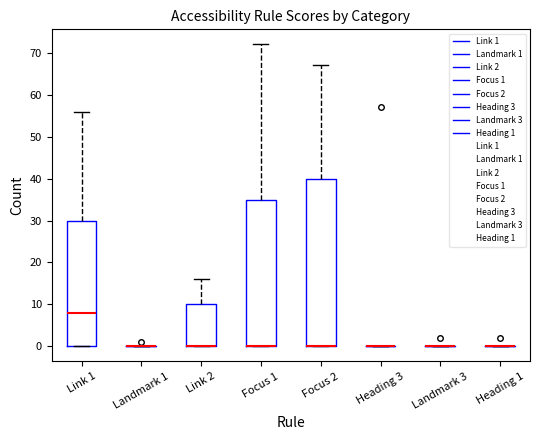

Reading left to right, transcribe this box plot: for each box, give where its median line is, the range the box spans, and where its two whiskers end, as read against the y-axis. The values are not printed on the chart, so give them approximately, as read against the axis.

Link 1: median 8, box 0 to 30, whiskers 0 to 56
Landmark 1: box collapsed to a line at 0, whiskers 0 to 0
Link 2: median 0 (drawn on the box's lower edge), box 0 to 10, whiskers 0 to 16
Focus 1: median 0 (drawn on the box's lower edge), box 0 to 35, whiskers 0 to 72
Focus 2: median 0 (drawn on the box's lower edge), box 0 to 40, whiskers 0 to 67
Heading 3: box collapsed to a line at 0, whiskers 0 to 0
Landmark 3: box collapsed to a line at 0, whiskers 0 to 0
Heading 1: box collapsed to a line at 0, whiskers 0 to 0